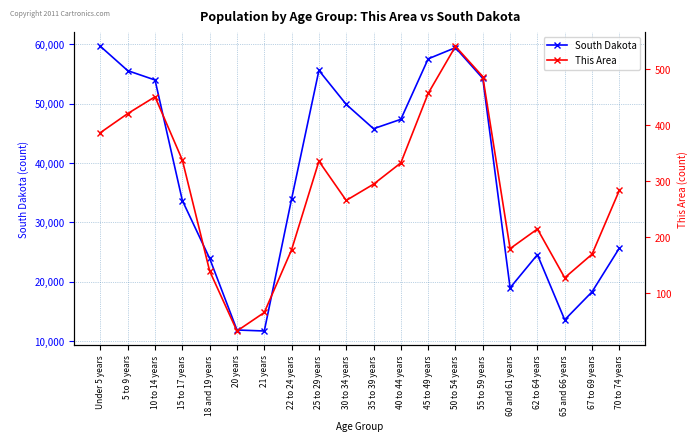

Which label corresponds to the largest value in the chart?

Under 5 years